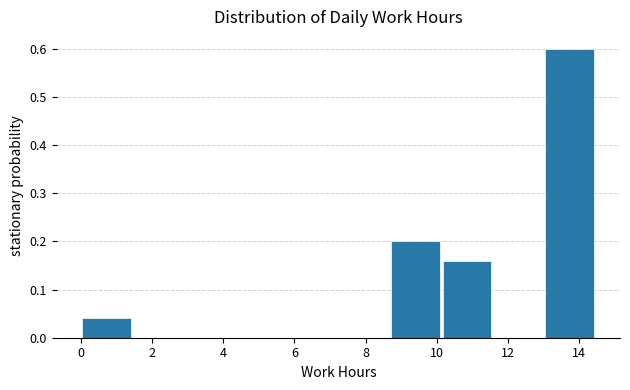

Reading left to right, transcribe this chart: for each bar, give the range it covers on the x-axis and its height. Neither the bar edges nor the heights are printed on the chart, so give them approximately, as read against the axes.

0.0 to 1.4: 0.04
1.4 to 2.8: 0
2.8 to 4.4: 0
4.4 to 5.8: 0
5.8 to 7.2: 0
7.2 to 8.6: 0
8.6 to 10.2: 0.20
10.2 to 11.6: 0.16
11.6 to 13.0: 0
13.0 to 14.4: 0.60